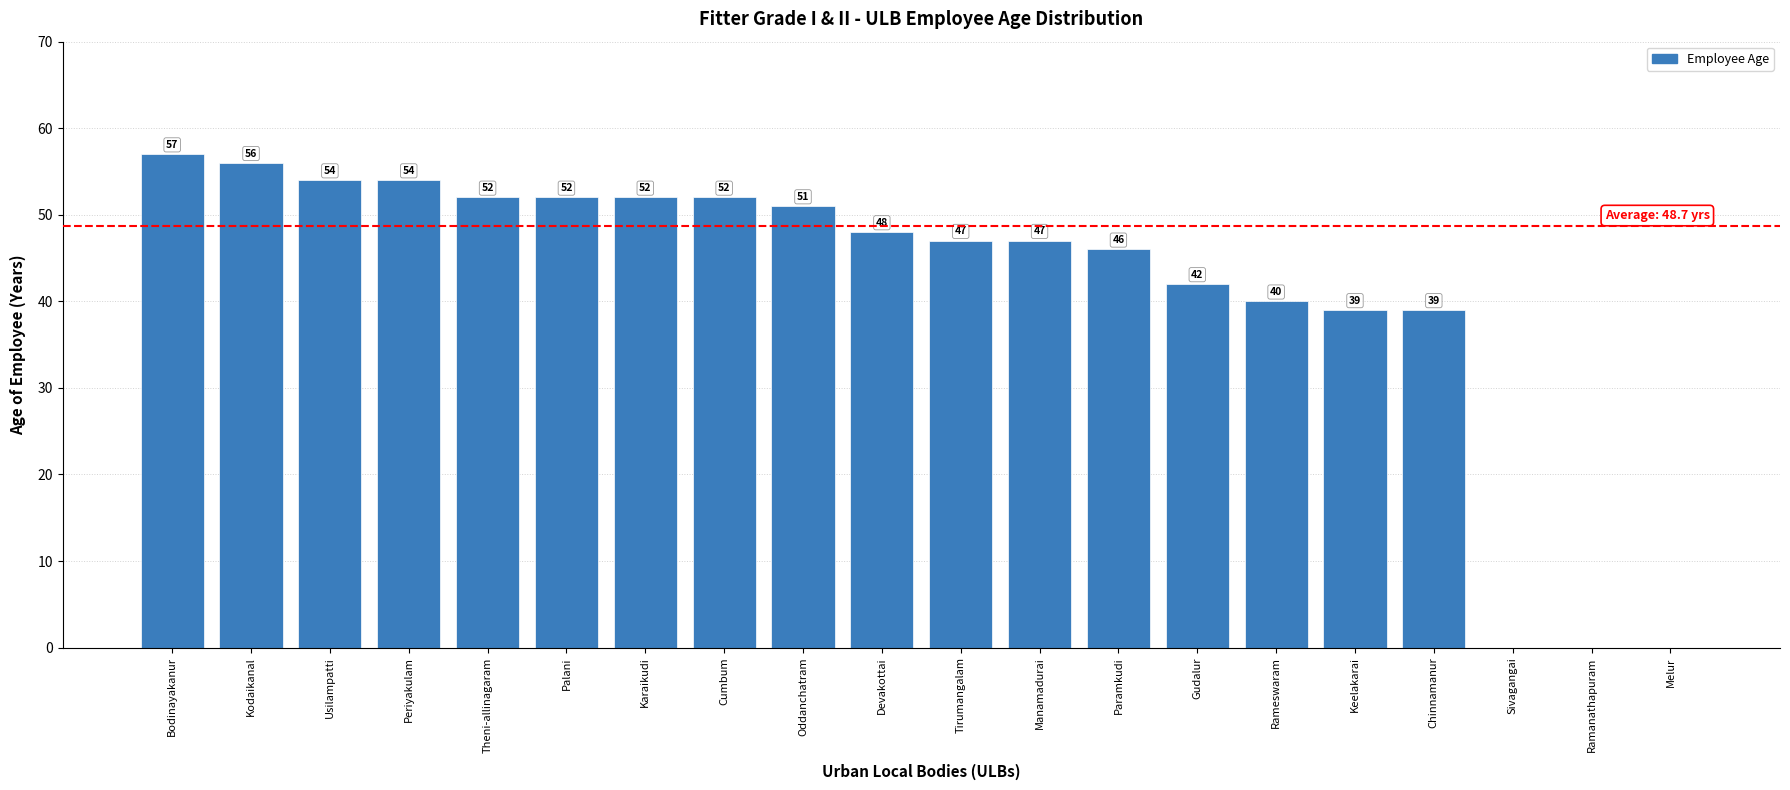

Reading left to right, transcribe all the data shown in this chart.

57	56	54	54	52	52	52	52	51	48	47	47	46	42	40	39	39	0	0	0